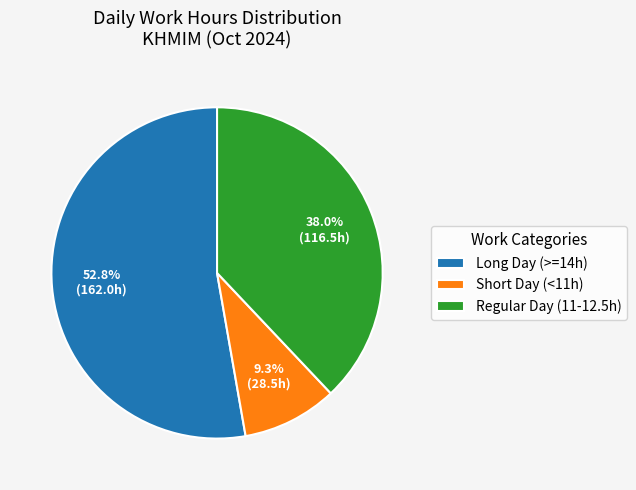

Rank the categories by value from lowest to highest.

Short Day (<11h), Regular Day (11-12.5h), Long Day (>=14h)